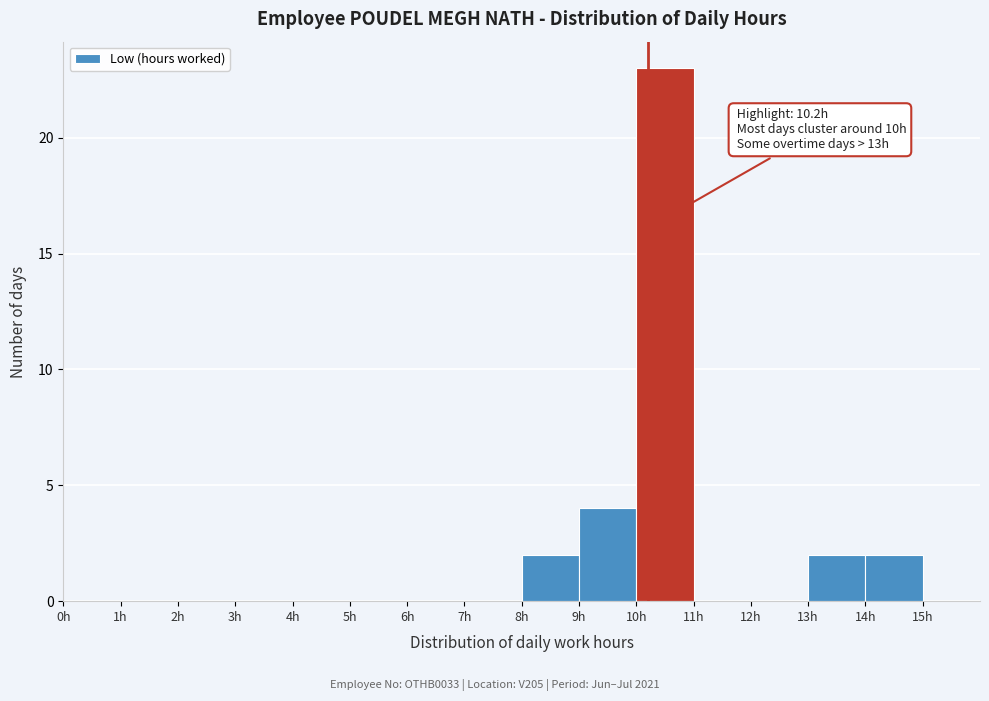

Over which range of the x-axis is the bar tallest?

10 to 11